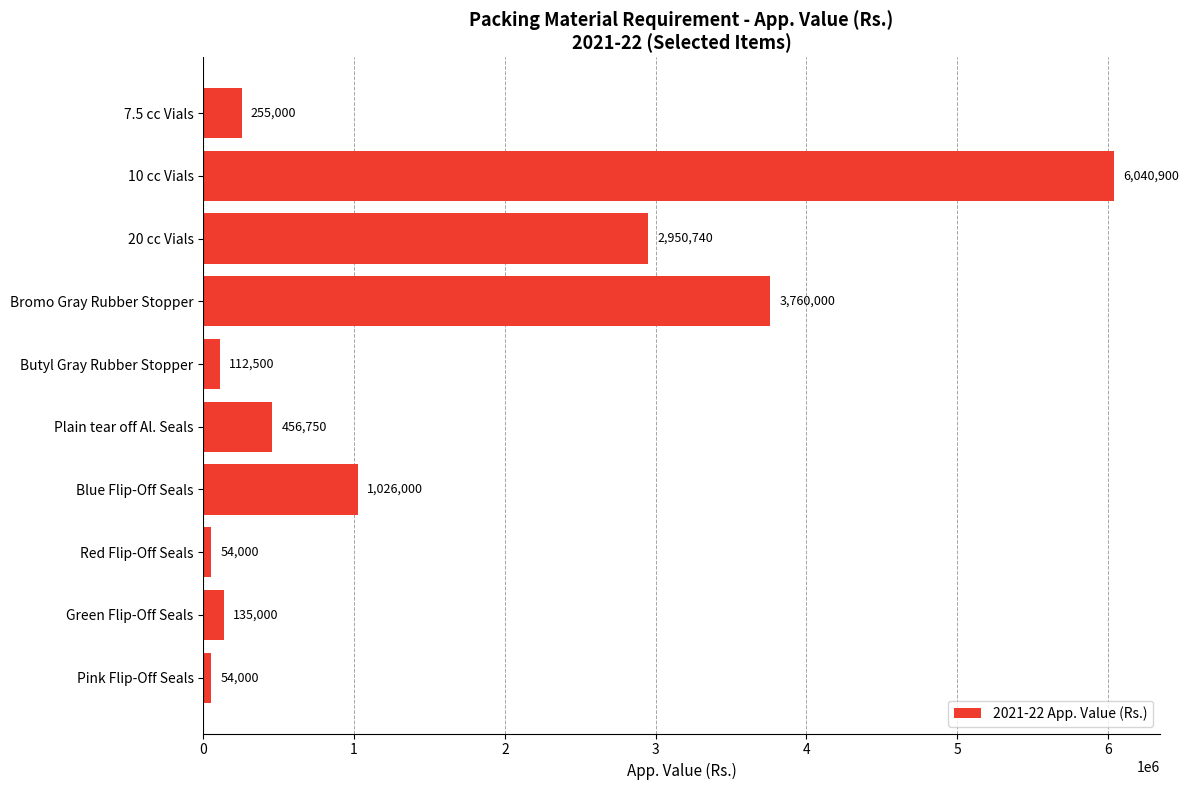

What is the greatest value displayed?

6040900